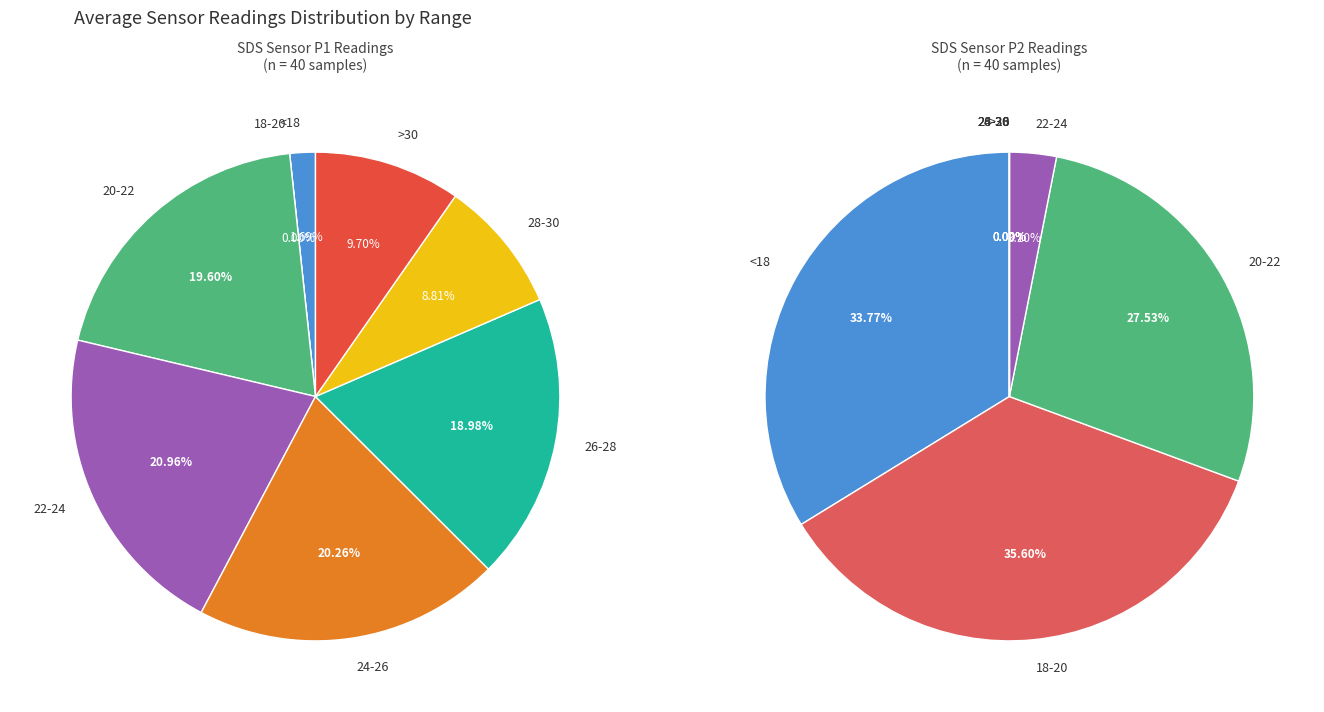

To the nearest percent, what percentage of the pie is 25?

3%